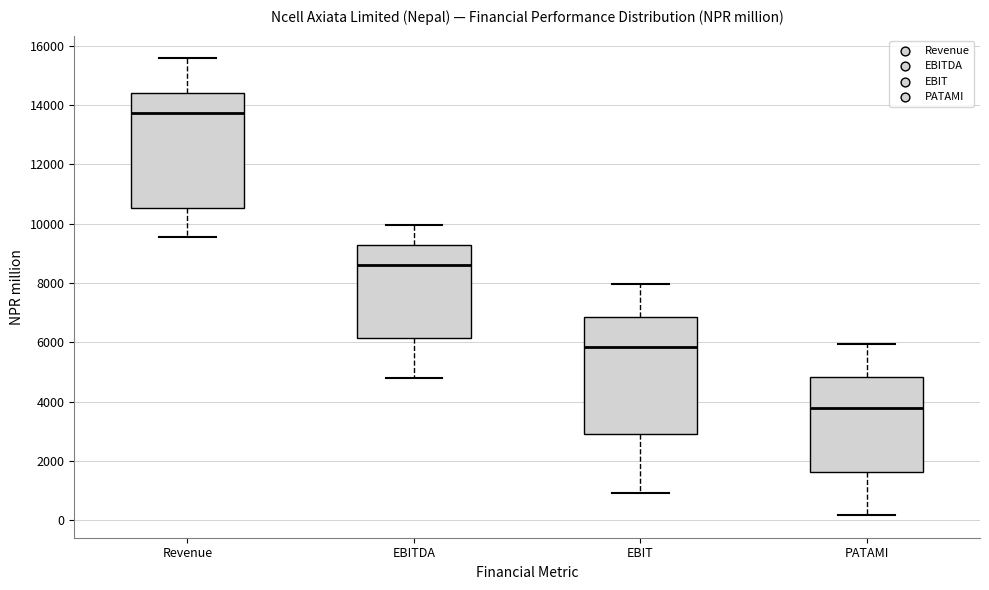

Reading left to right, transcribe this box plot: for each box, give where its median line is, the range the box spans, and where its two whiskers end, as read against the y-axis. The values are not printed on the chart, so give them approximately, as read against the axis.

Revenue: median 13800, box 10600 to 14400, whiskers 9600 to 15600
EBITDA: median 8600, box 6200 to 9200, whiskers 4800 to 10000
EBIT: median 5800, box 3000 to 6800, whiskers 1000 to 8000
PATAMI: median 3800, box 1600 to 4800, whiskers 200 to 6000